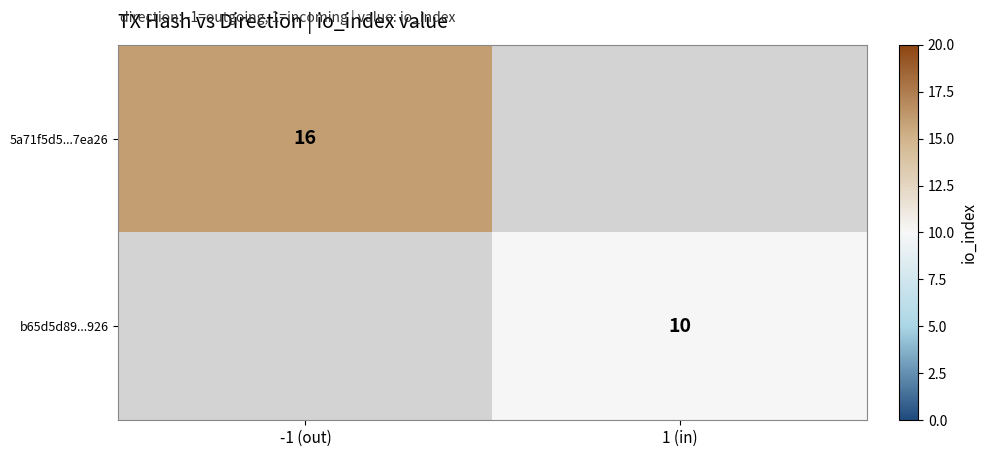

At which category does the chart reach its peak across all series?

-1 (out)